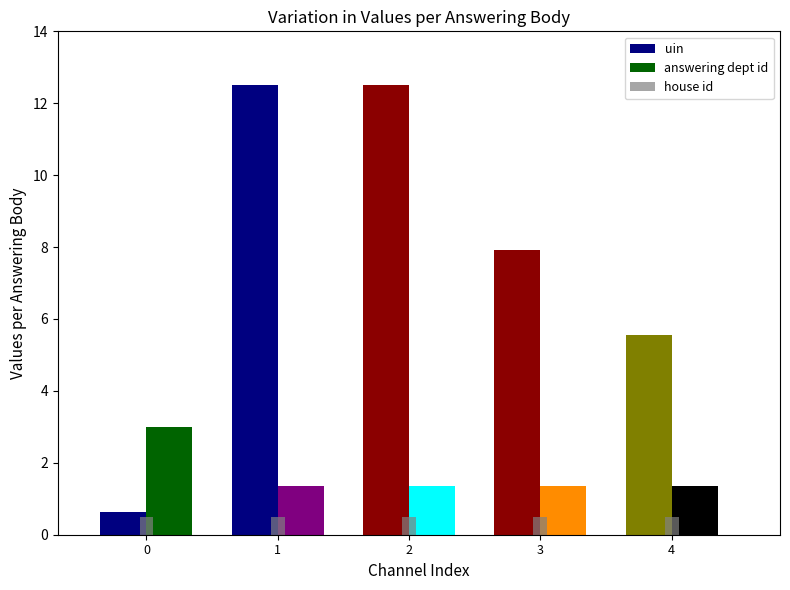

Between 0 and 3, which series saw the biggest shift?

uin